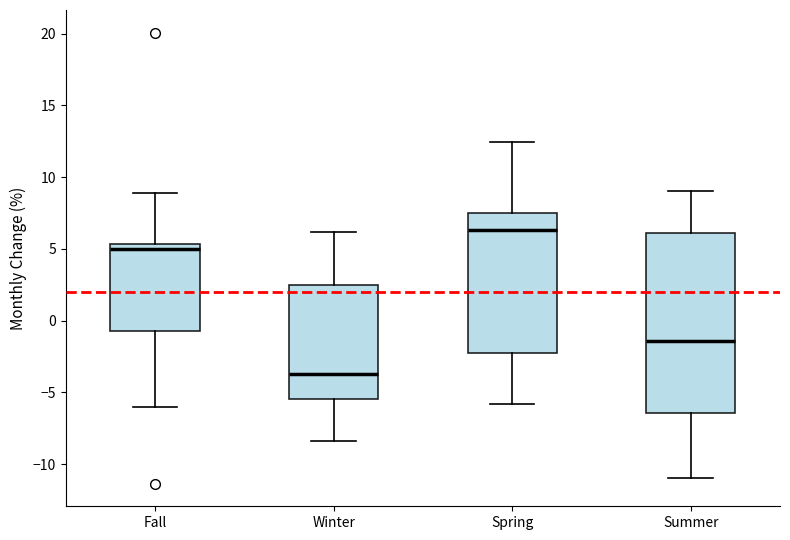

Comparing the boxes themselves (not the whiskers), which one is the tallest?

Summer